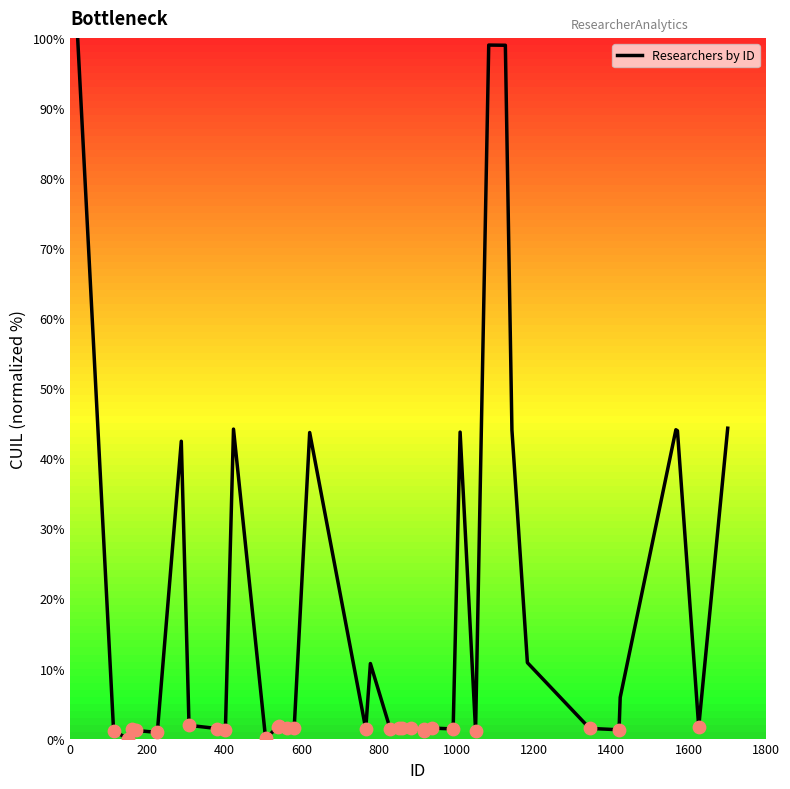

What is the maximum value shown in the chart?

100.0